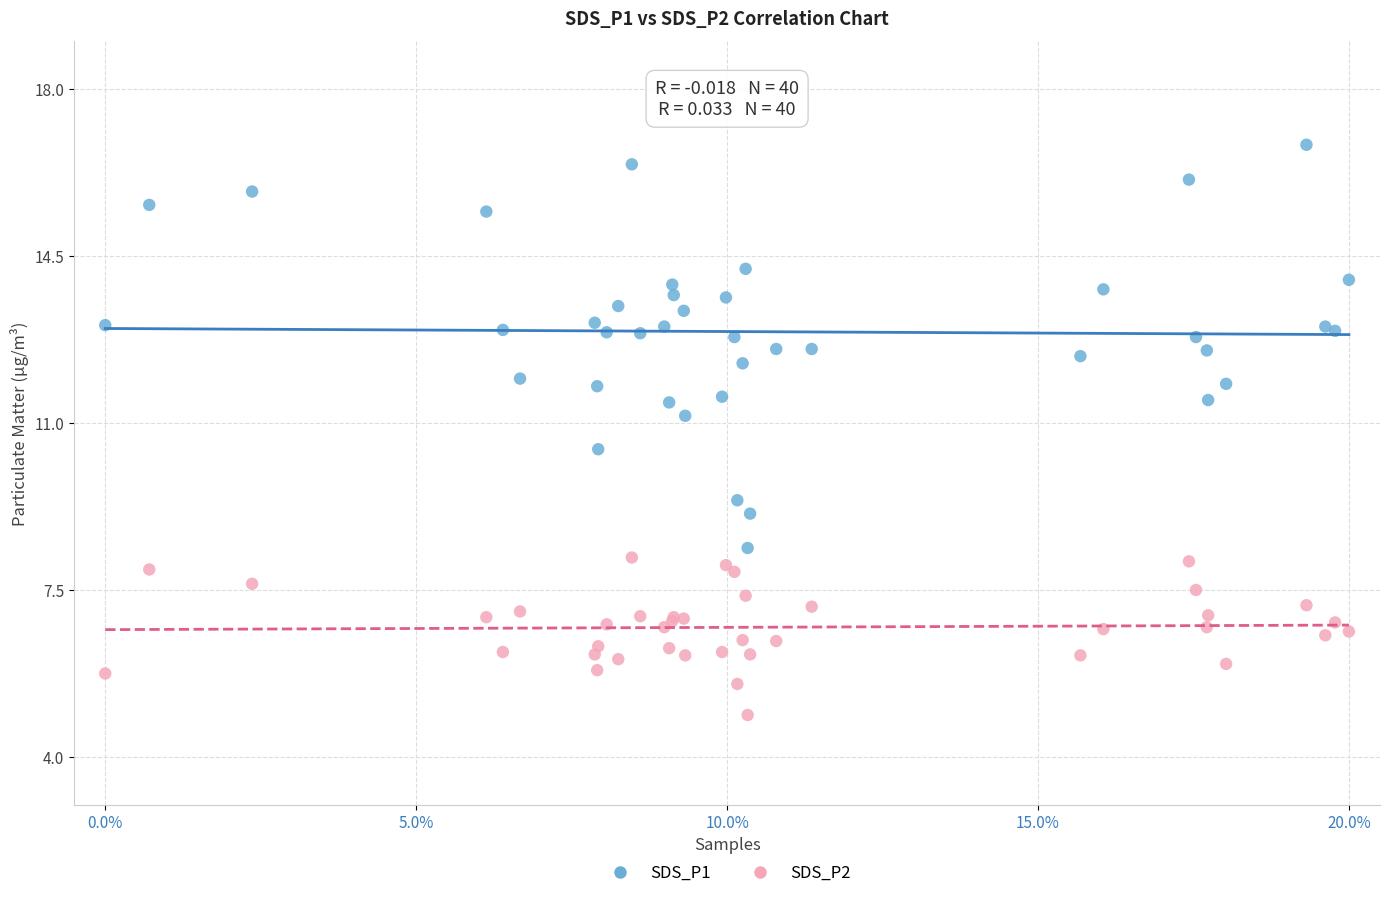

Which series contains the lowest Y value?

SDS_P2